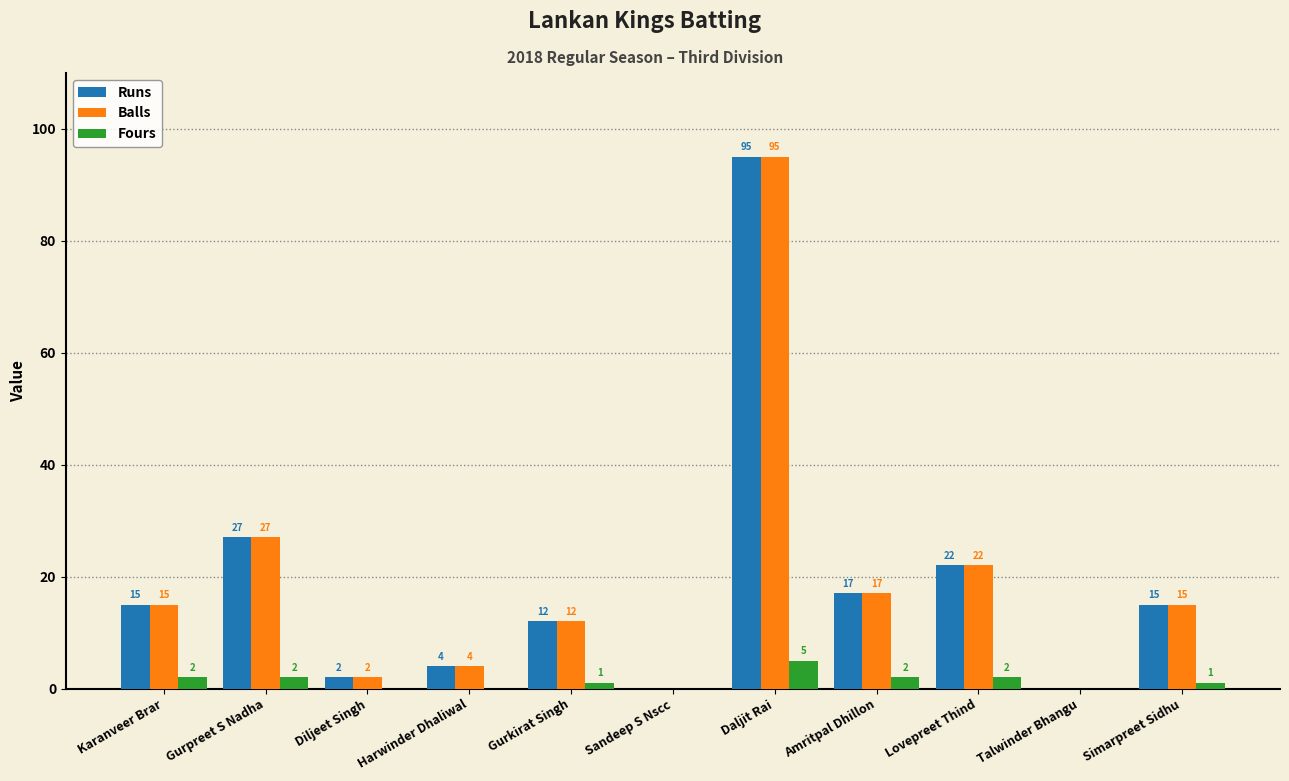

Where is Balls nearest to the value 47?

Gurpreet S Nadha